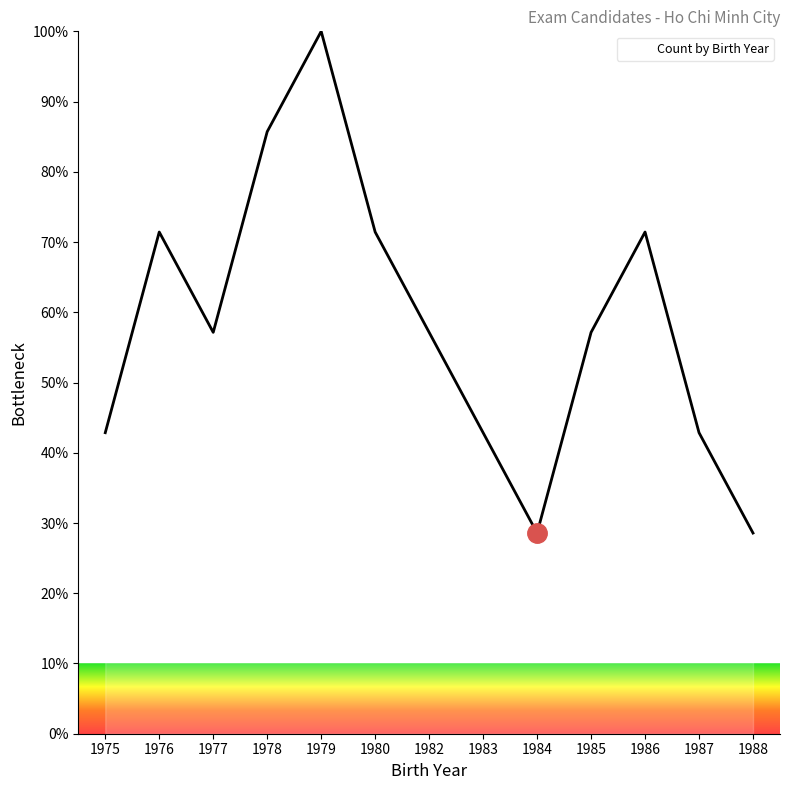

What is the difference between the second highest and second lowest values?

57.1